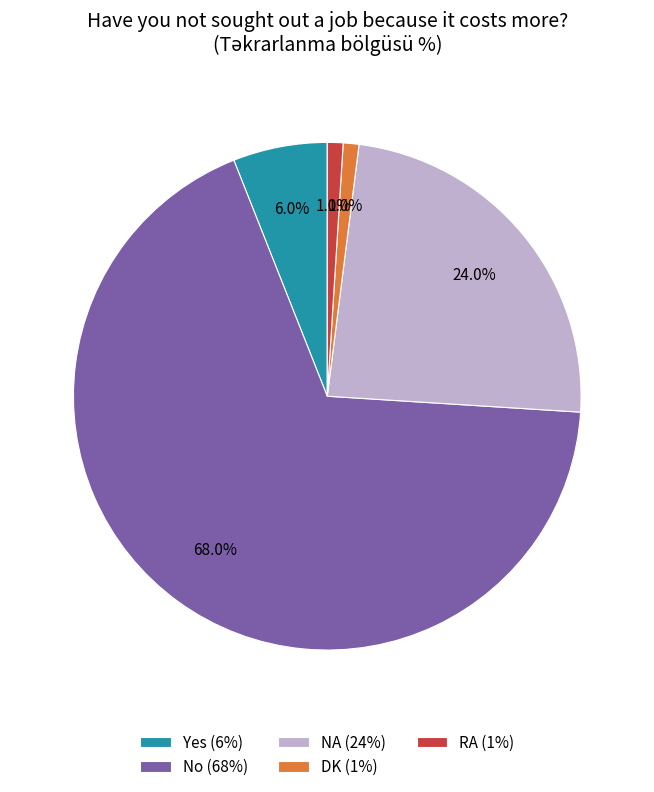

Which has a higher value, NA or RA?

NA